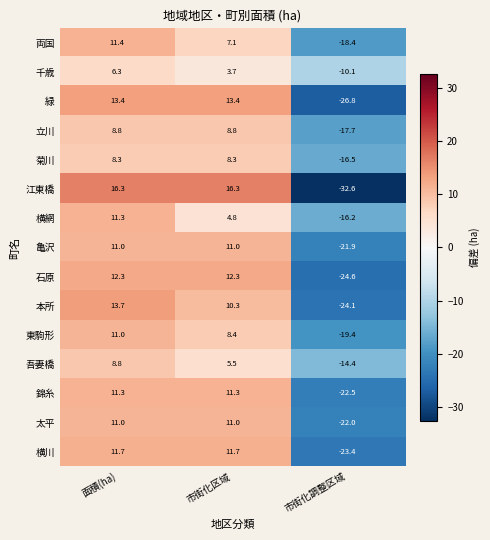

At which label does 菊川 reach its minimum?

市街化調整区域